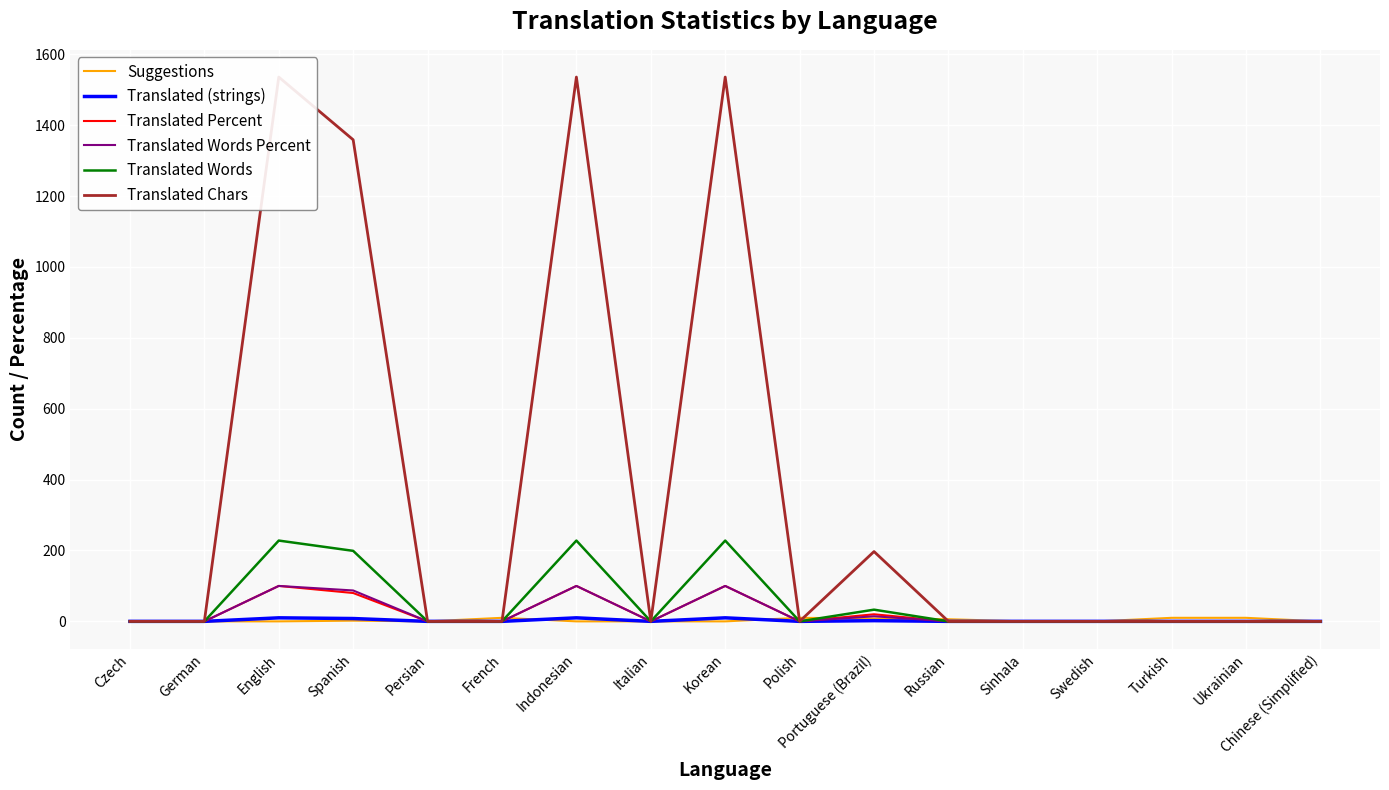

What position from the right is French?

12